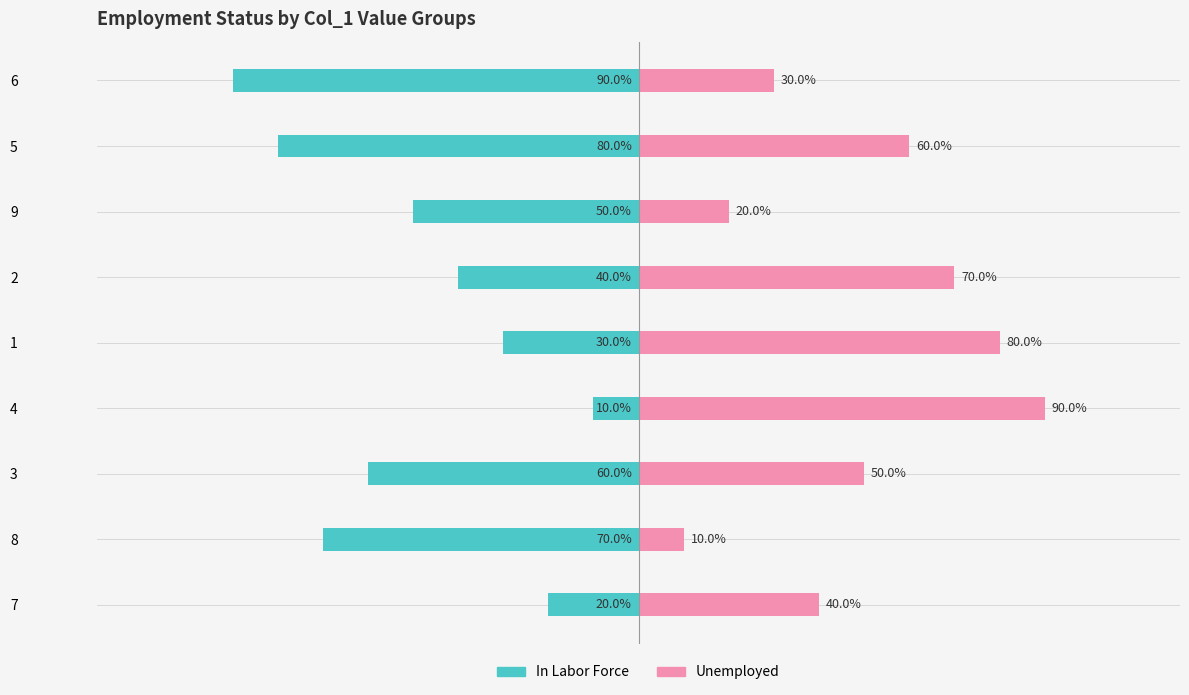

What are all the series names shown in the legend?

In Labor Force, Unemployed